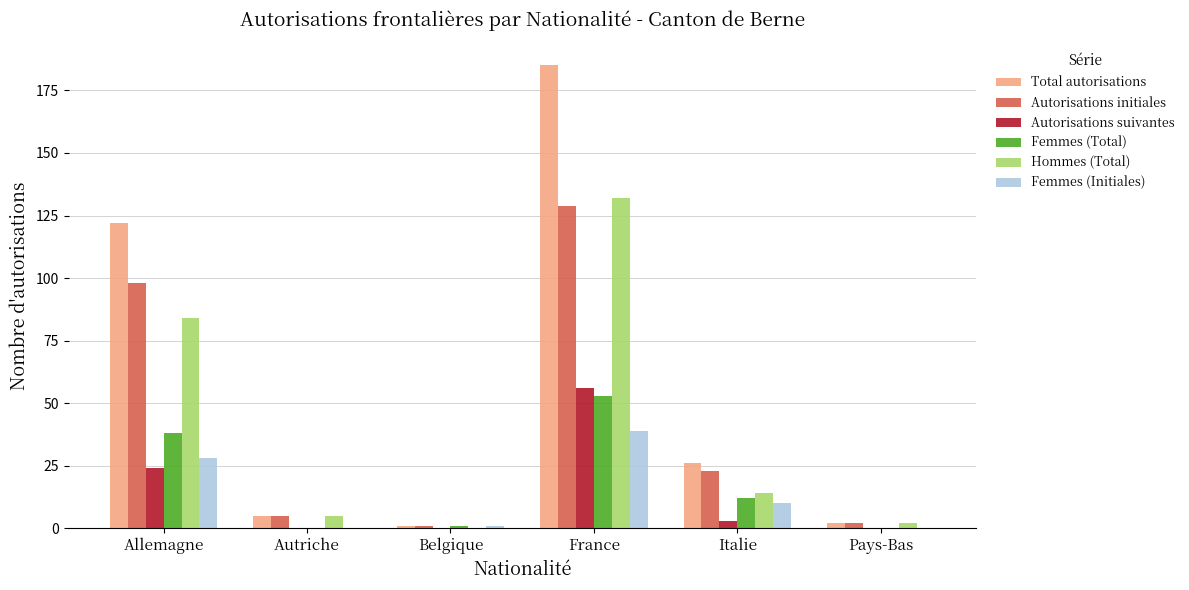

The Total autorisations series shows 26 at Italie. True or false?

True